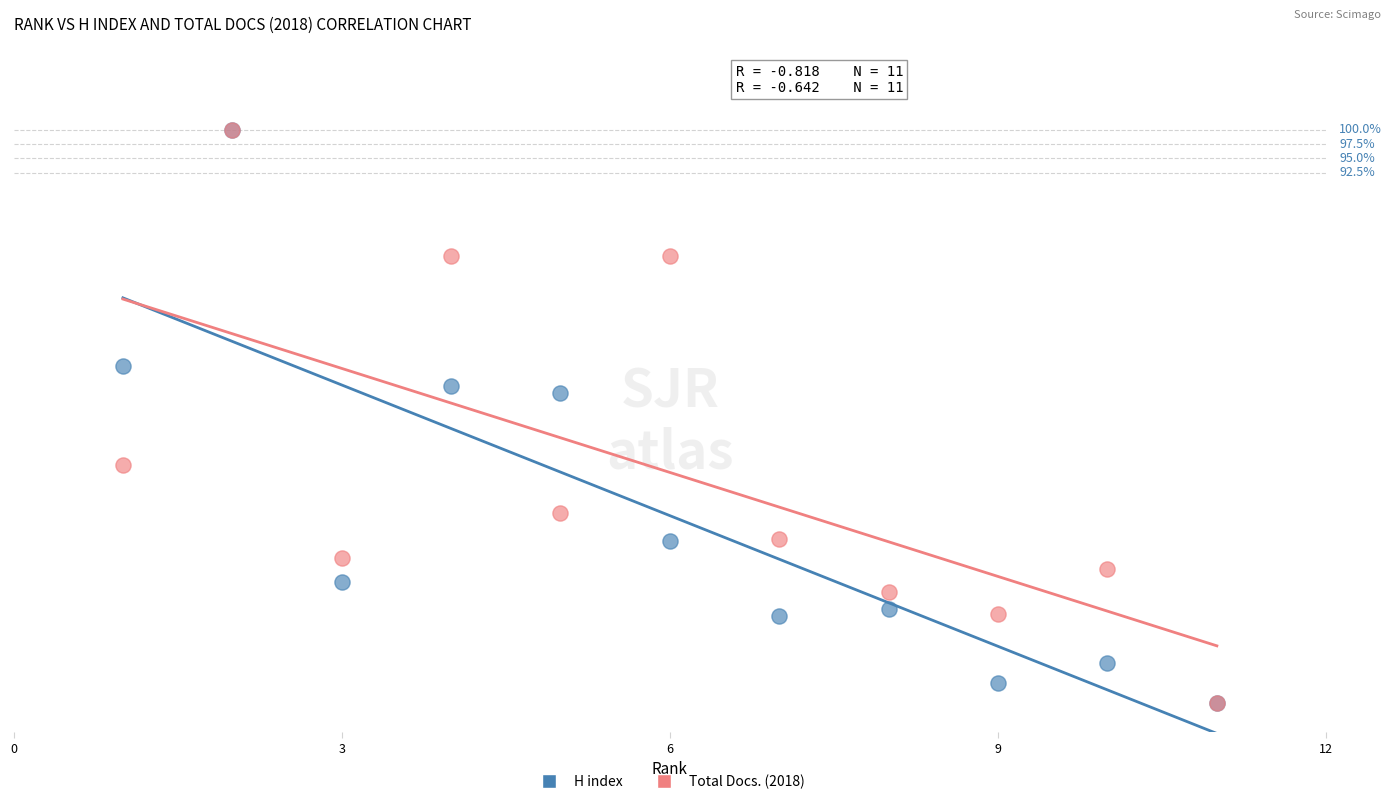

What are all the series names shown in the legend?

H index, Total Docs. (2018)